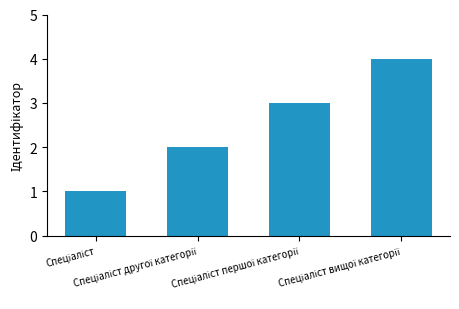

What is the maximum value shown in the chart?

4